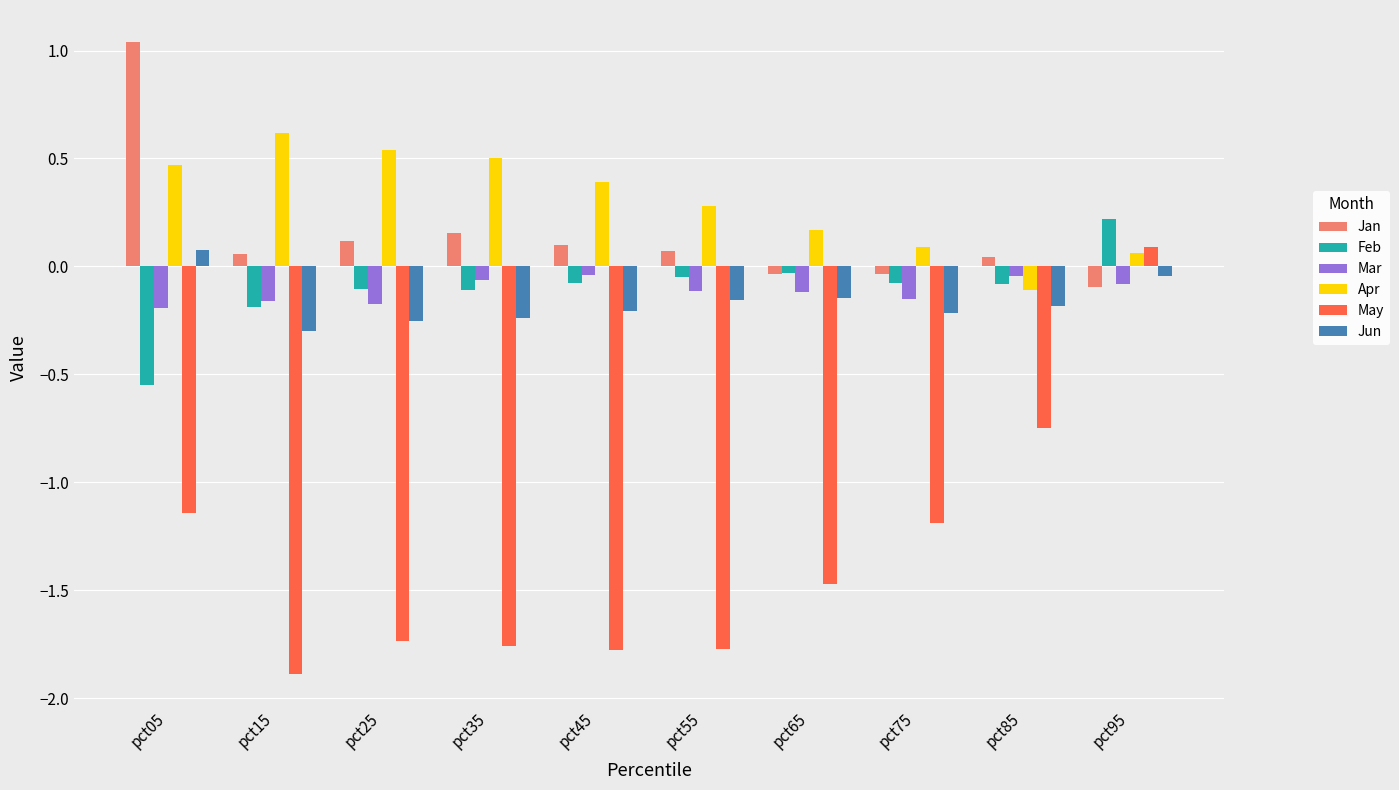

Which label corresponds to the smallest value in the chart?

pct15